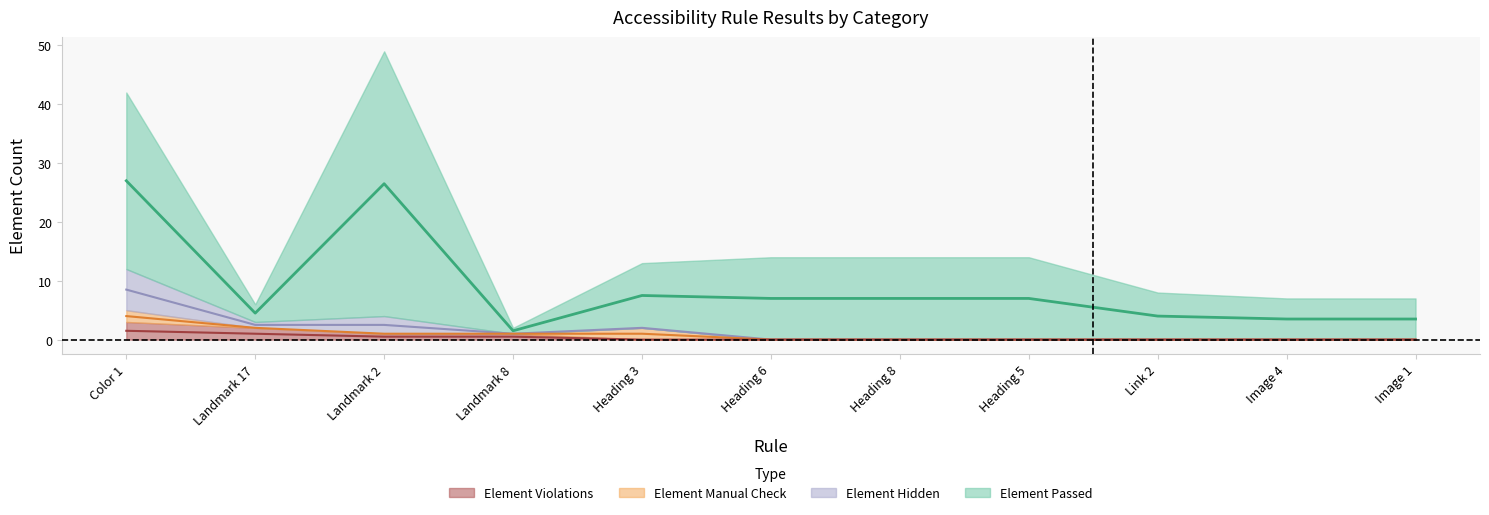

What position from the left is Image 1?

11